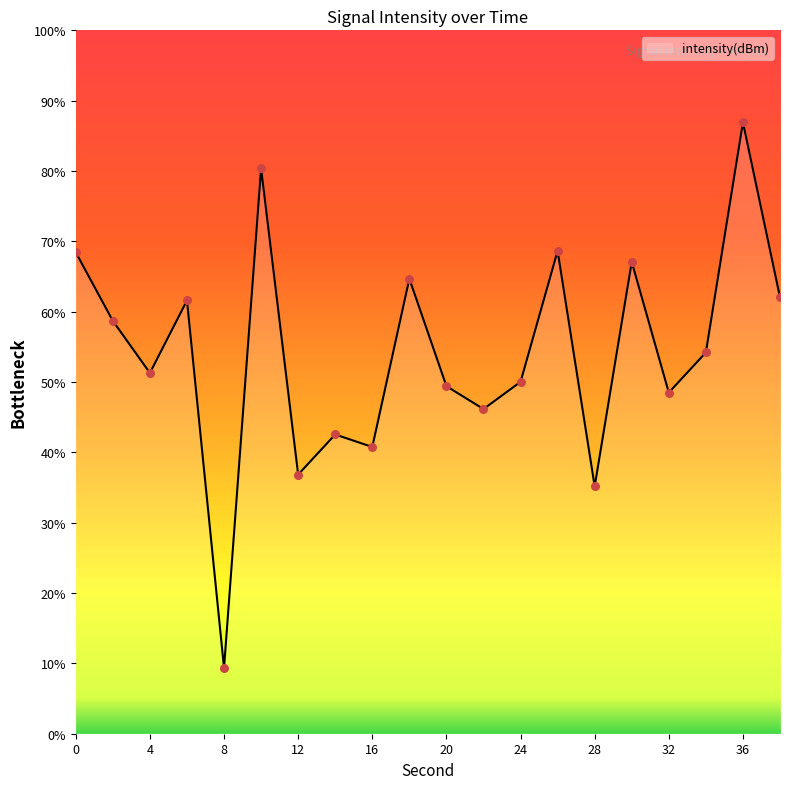

What is the difference between the maximum and minimum values?

77.6